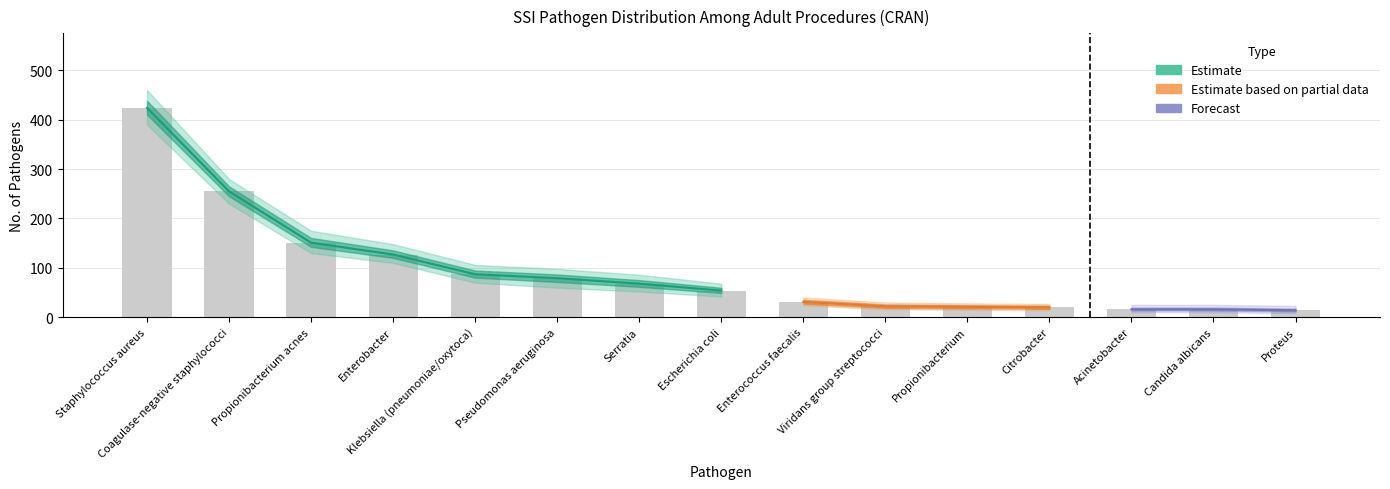

Reading left to right, list all the values displayed in this chart.

424	255	151	127	87	79	68	54	31	22	21	20	16	16	14